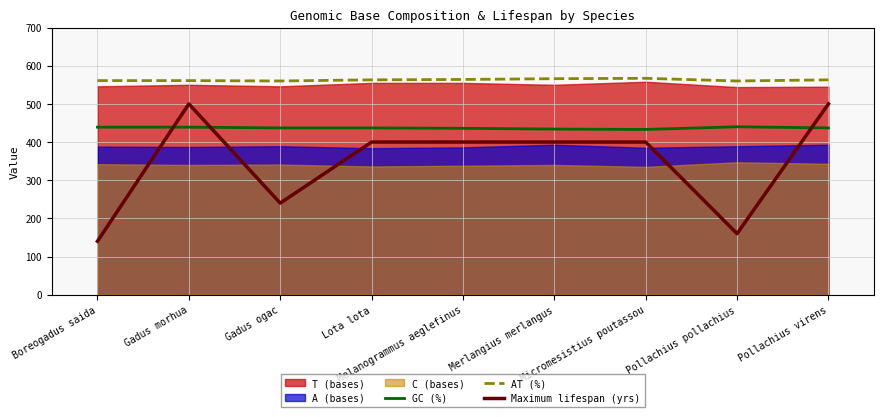

True or false: AT (%) and GC (%) intersect in this chart.

False